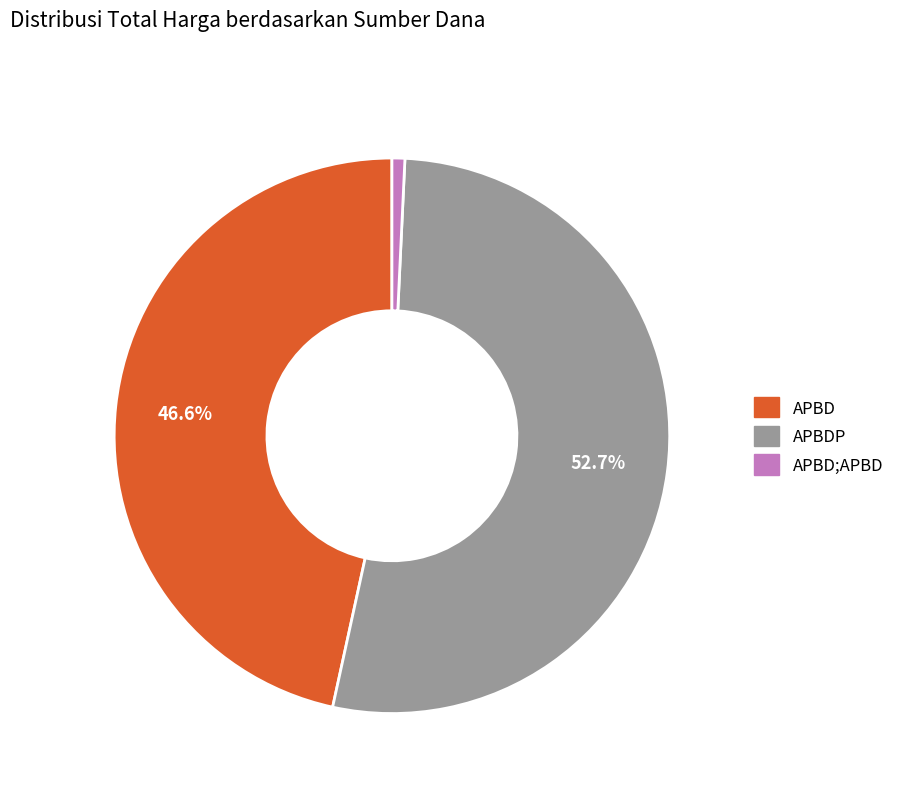

Is there a majority slice in this chart?

Yes